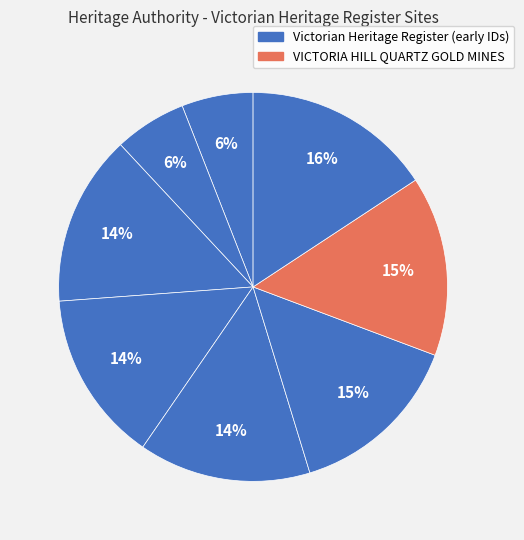

How many segments does this pie chart have?

8